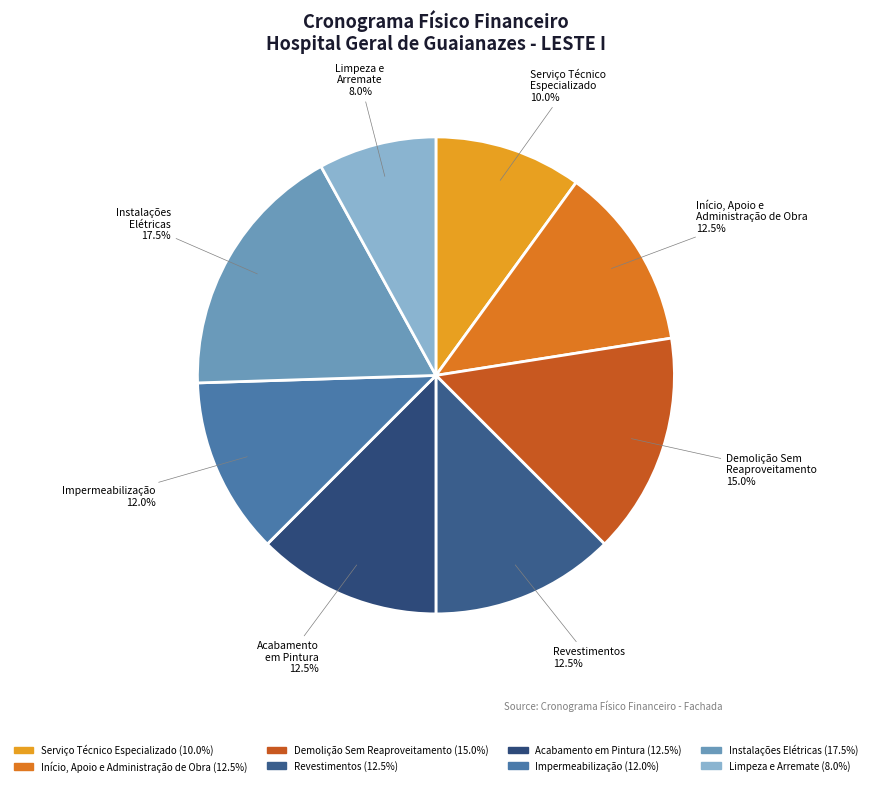

Which category has the smallest portion of the pie?

LIMPEZA E ARREMATE